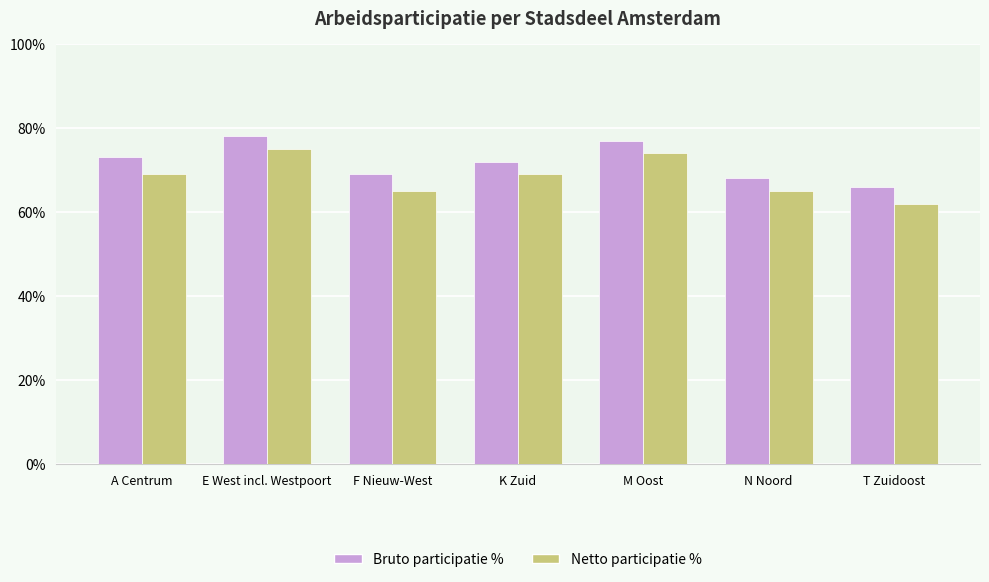

Which label corresponds to the smallest value in the chart?

T Zuidoost